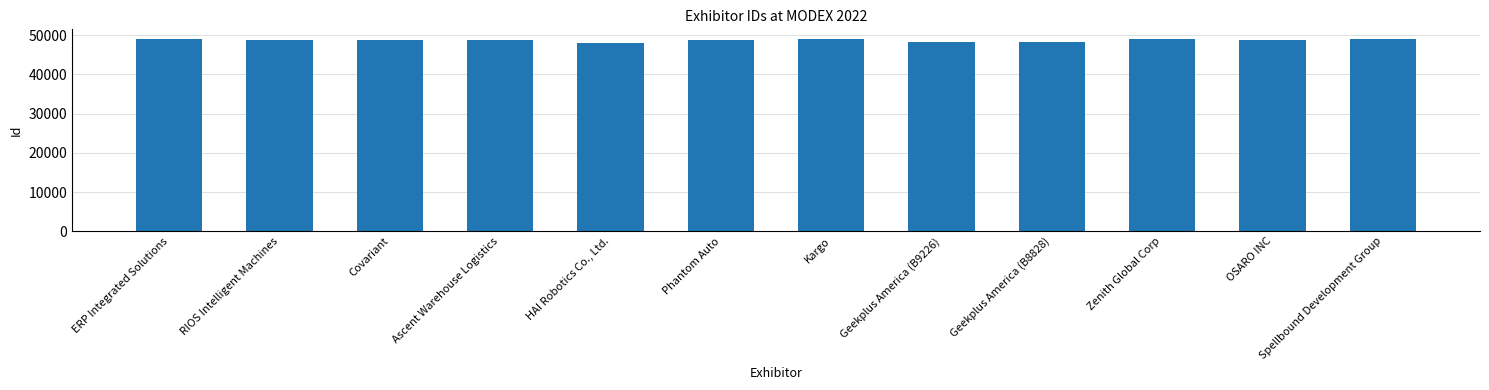

What is the greatest value displayed?

49001